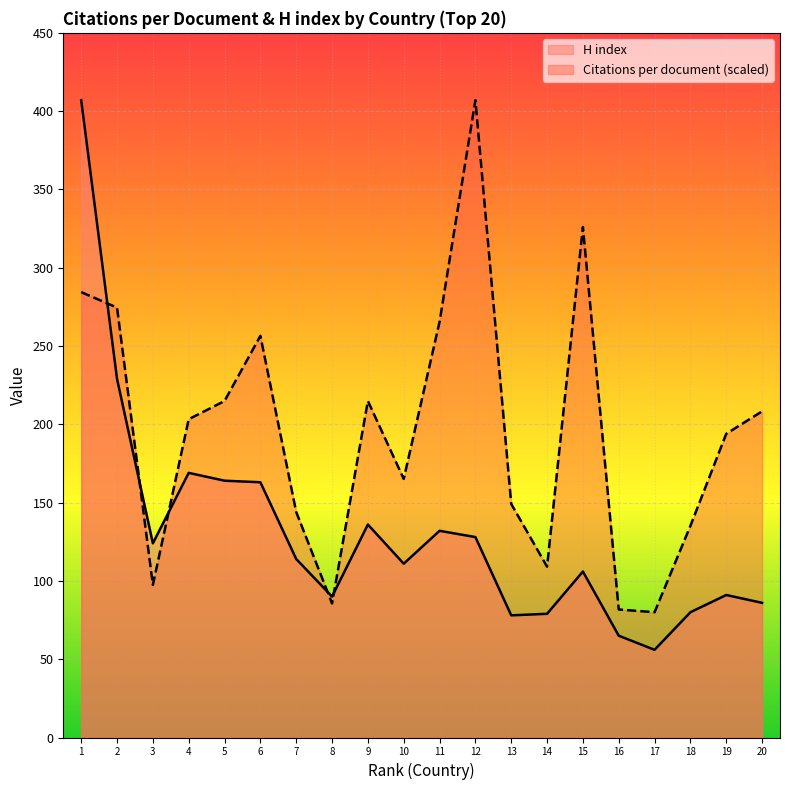

Read the H index value at 6.

163.0